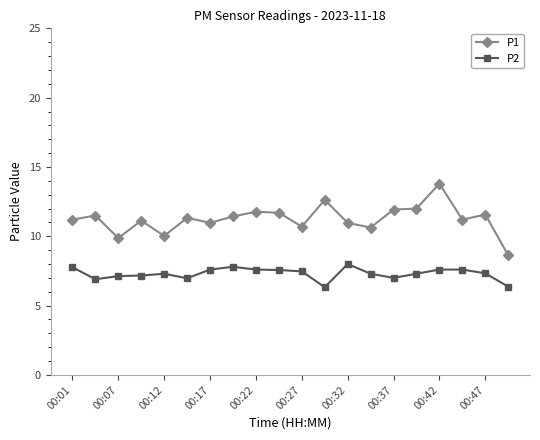

How many data points does each series have?

20